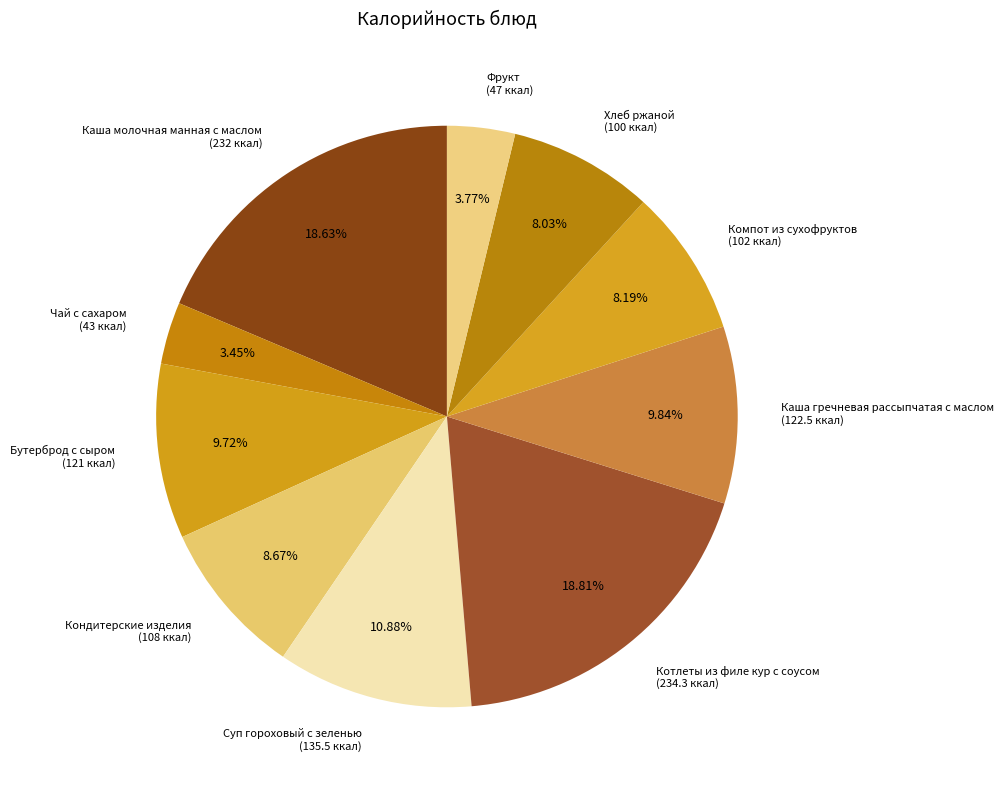

Is it true that Каша гречневая рассыпчатая с маслом is 1% of the pie?

False